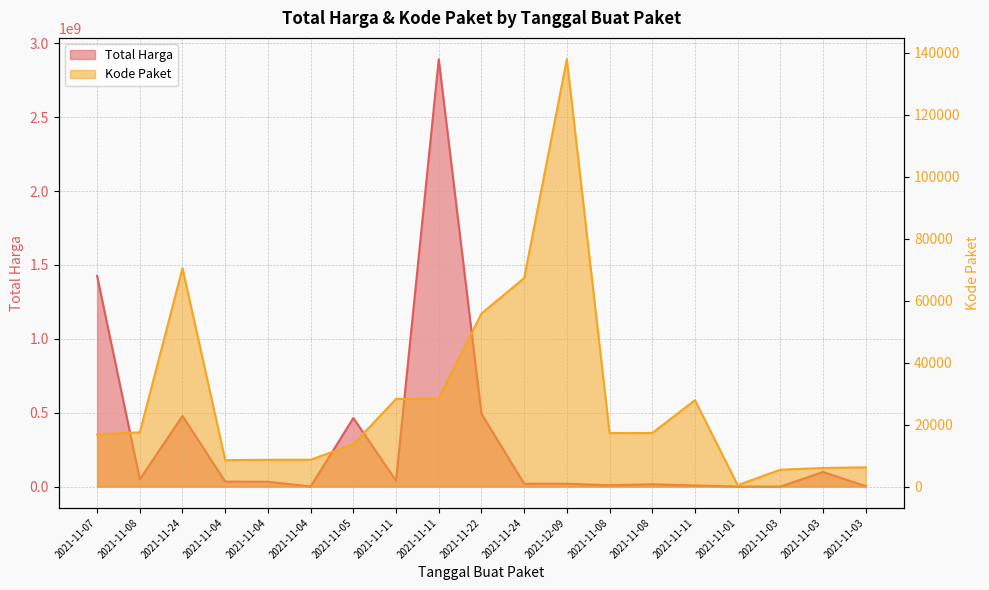

Reading left to right, extract all data points from this chart.

Total Harga: 1425867900	49730040	477600000	34000000	32441200	577875	464002100	39440000	2892122000	493000000	19175000	18900000	9180000	15513960	7401240	333600	78000	98772570	2772000
Kode Paket: 16823	17509	70453	8530	8646	8668	13652	28271	28425	55826	67279	137876	17272	17283	27891	464	5449	5997	6214